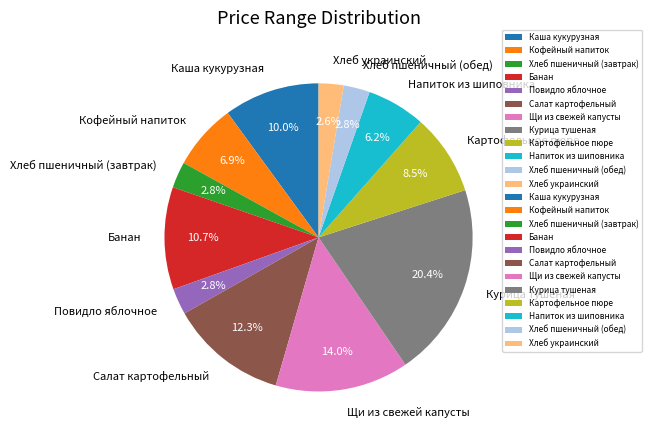

What is the largest slice in the pie chart?

Курица тушеная